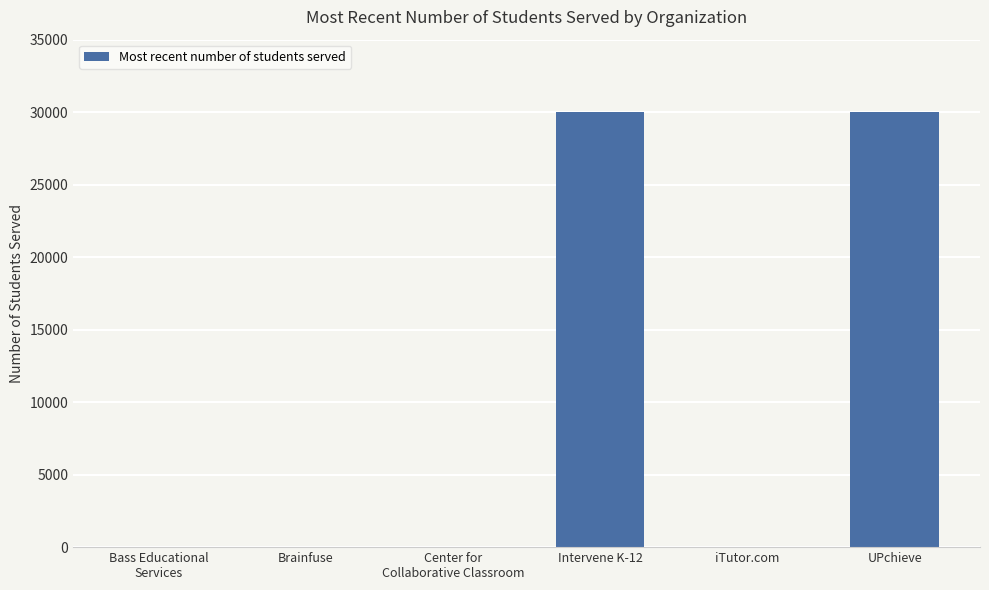

What value does the data have at UPchieve?

30000